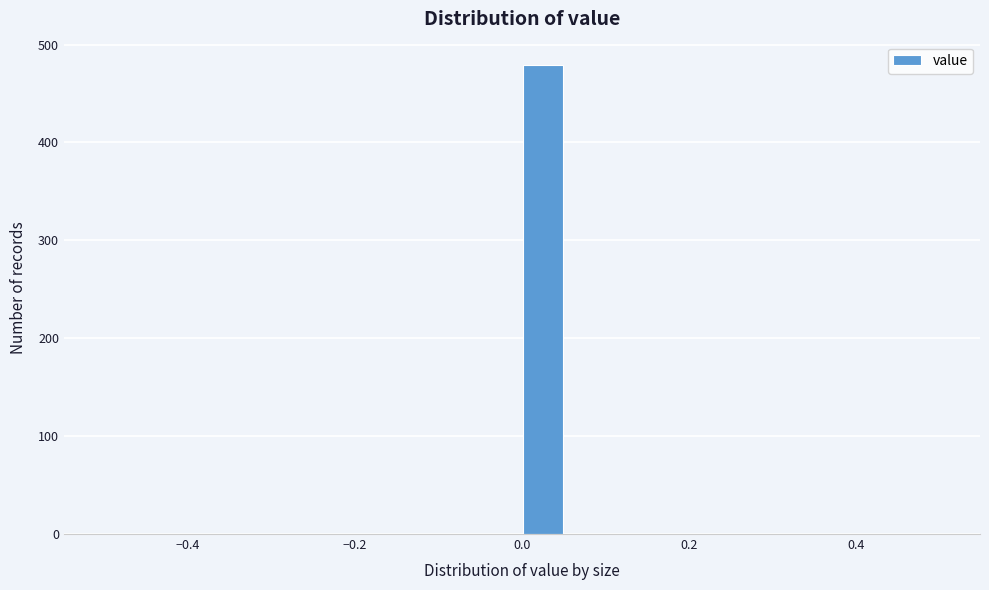

Read against the x-axis, roughly where is the centre of the tallest bar?

0.02